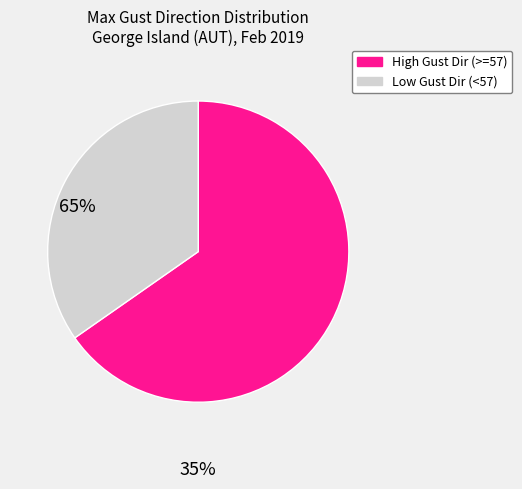

Does any single category account for the majority?

Yes